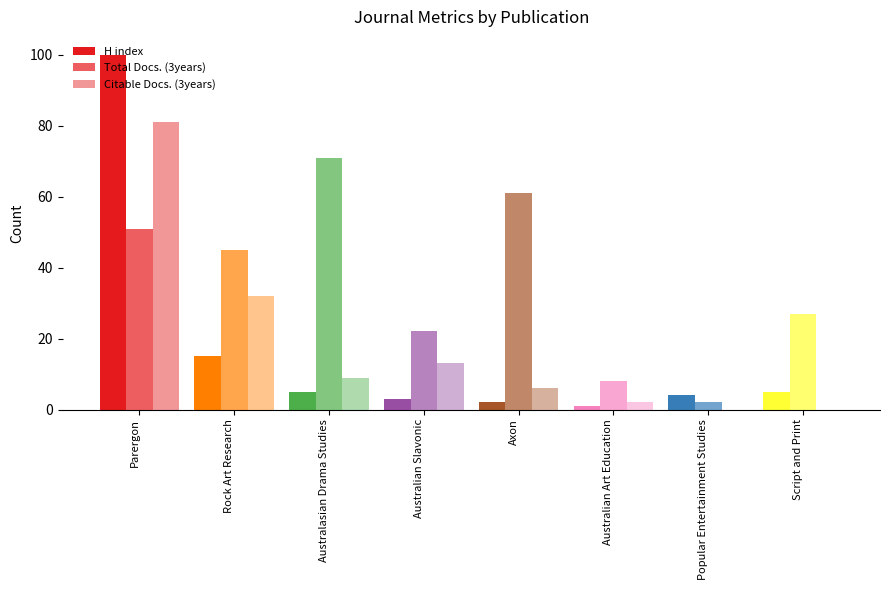

What is the value of the Citable Docs. (3years) bar at the 1st from the left?

81